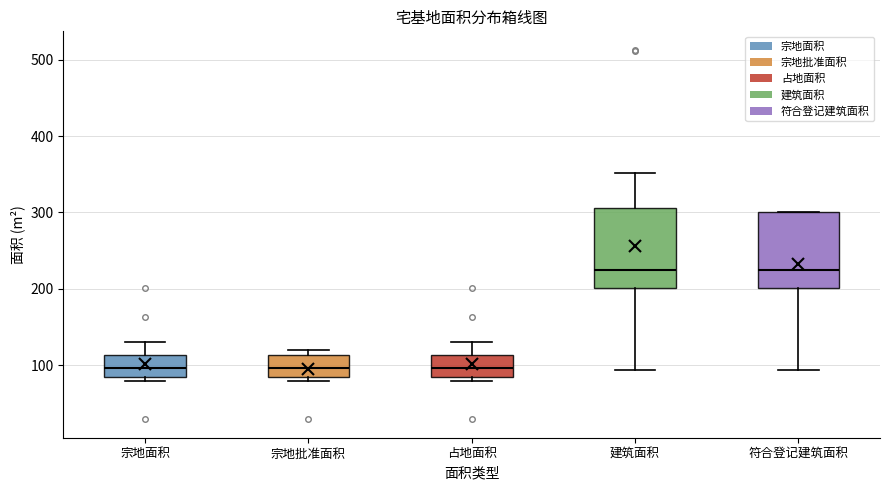

Reading left to right, transcribe this box plot: for each box, give where its median line is, the range the box spans, and where its two whiskers end, as read against the y-axis. The values are not printed on the chart, so give them approximately, as read against the axis.

宗地面积: median 100, box 80 to 110, whiskers 80 (just below the box's lower edge) to 130
宗地批准面积: median 100, box 80 to 110, whiskers 80 (just below the box's lower edge) to 120
占地面积: median 100, box 80 to 110, whiskers 80 (just below the box's lower edge) to 130
建筑面积: median 220, box 200 to 310, whiskers 90 to 350
符合登记建筑面积: median 220, box 200 to 300, whiskers 90 to 300